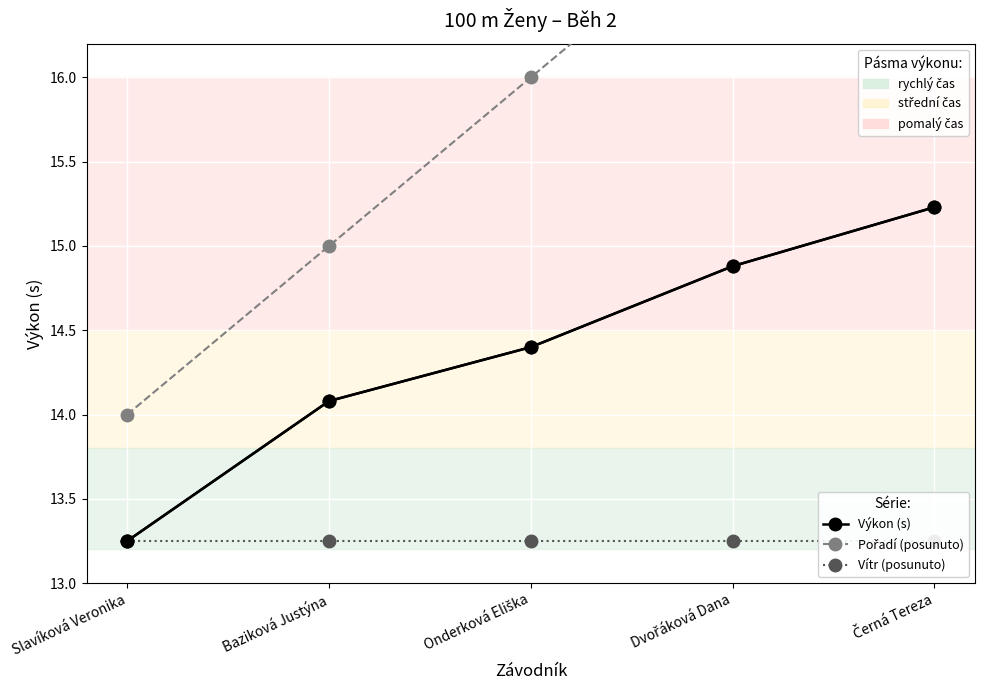

Is the value of Vítr (posunuto) at Slavíková Veronika greater than the value of Výkon (s) at Slavíková Veronika?

No